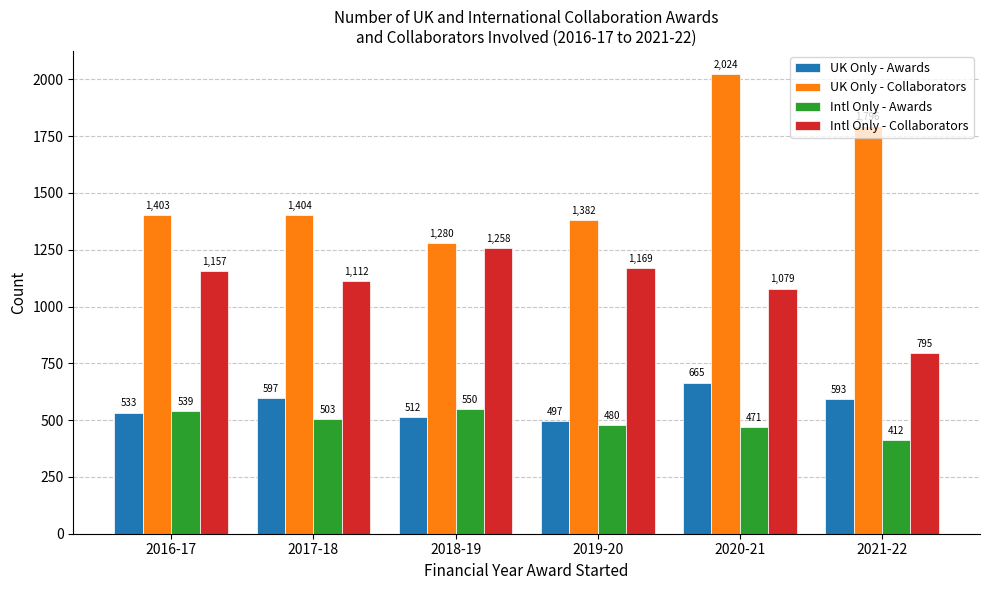

Reading left to right, transcribe all the data shown in this chart.

UK Only - Awards: 533	597	512	497	665	593
UK Only - Collaborators: 1403	1404	1280	1382	2024	1796
Intl Only - Awards: 539	503	550	480	471	412
Intl Only - Collaborators: 1157	1112	1258	1169	1079	795